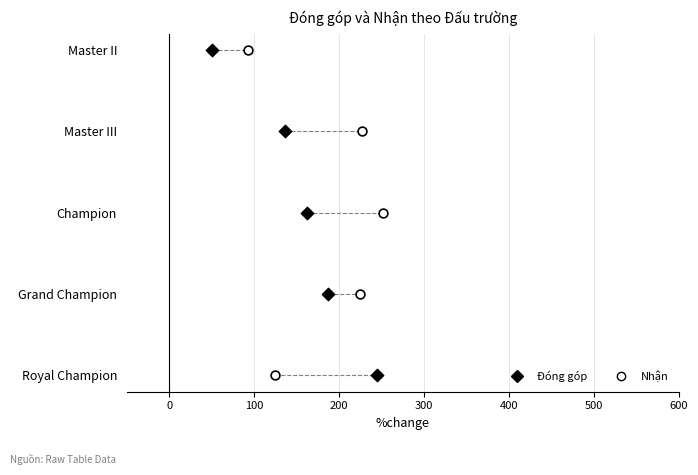

What are all the series names shown in the legend?

Đóng góp, Nhận